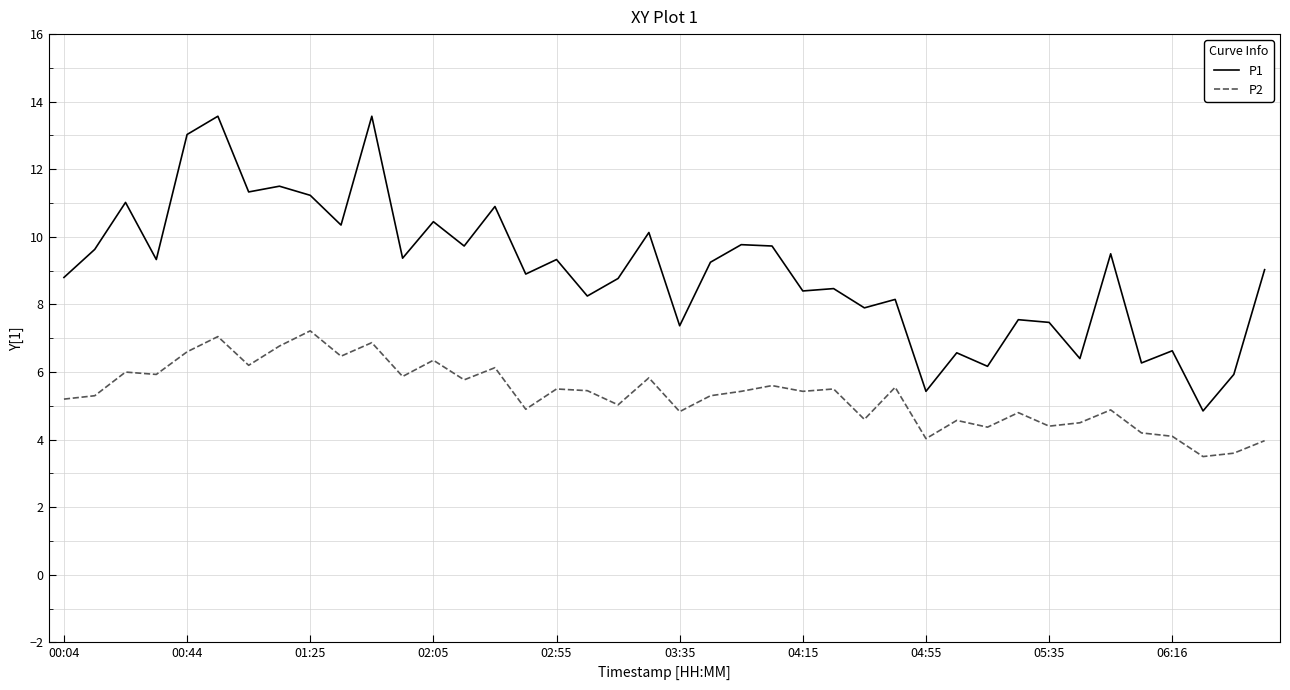

True or false: P1 and P2 intersect in this chart.

False